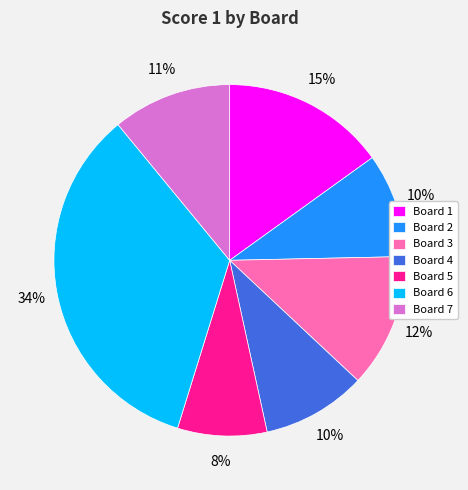

Combined, do Board 2 and Board 7 account for over 50%?

No